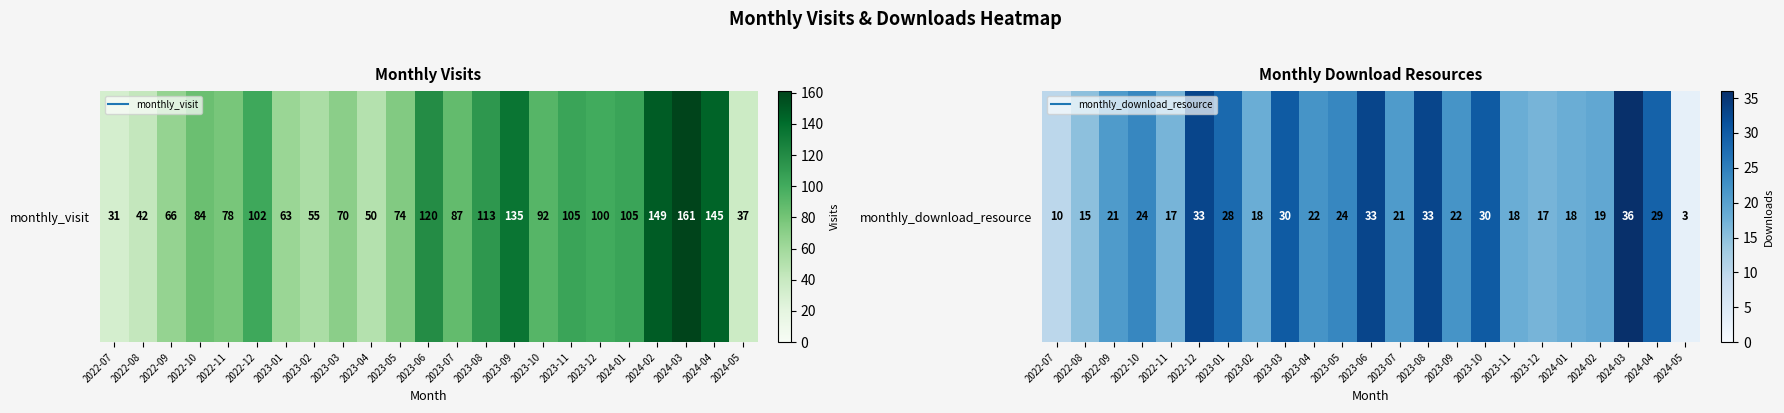

The value at 2024-01 is 18. True or false?

True